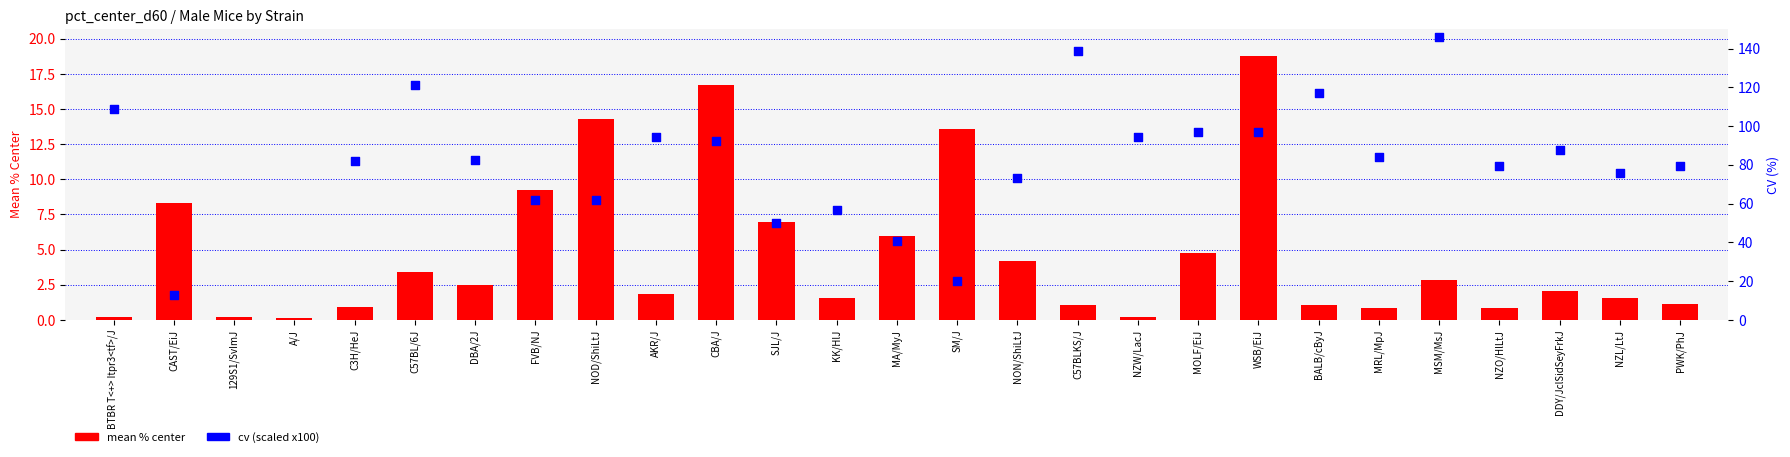

Which series contains the lowest Y value?

mean % center